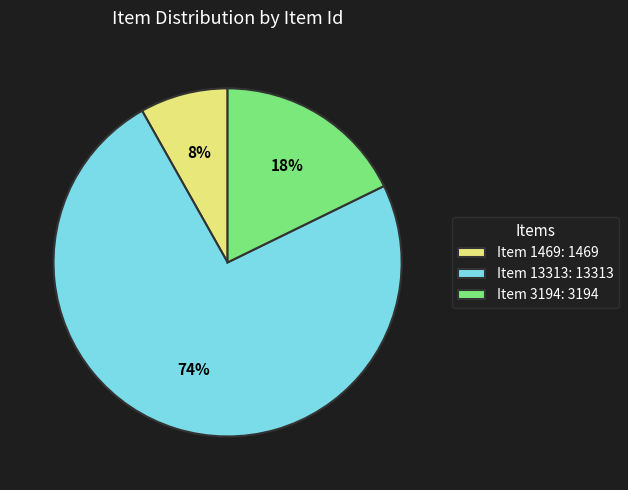

To the nearest percent, what is the difference between the Item 3194 and Item 13313 slice percentages?

56%